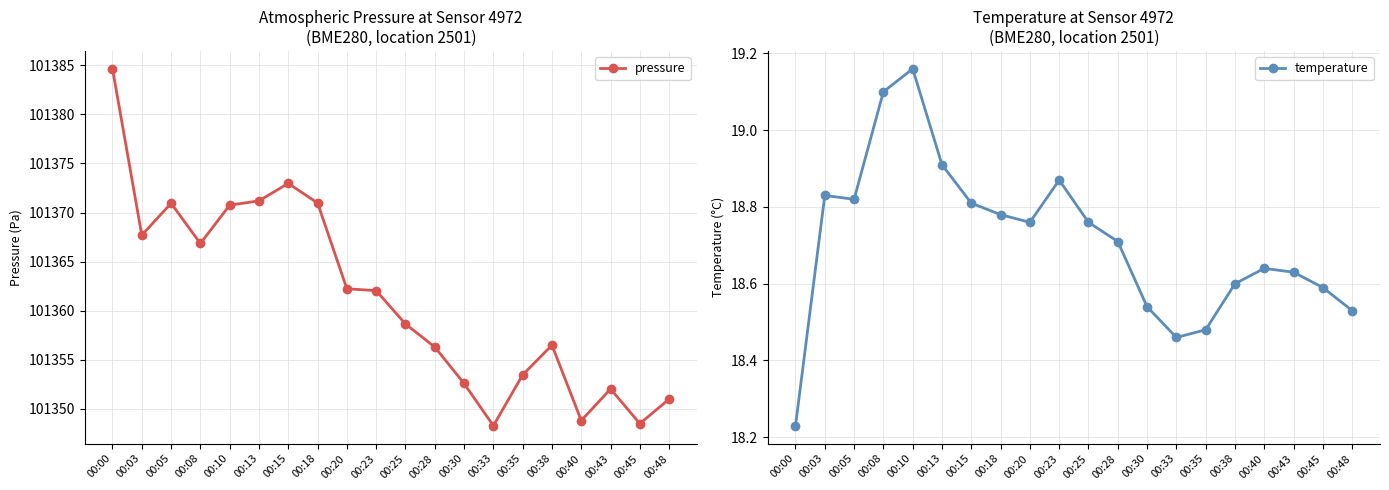

What are all the series names shown in the legend?

pressure, temperature